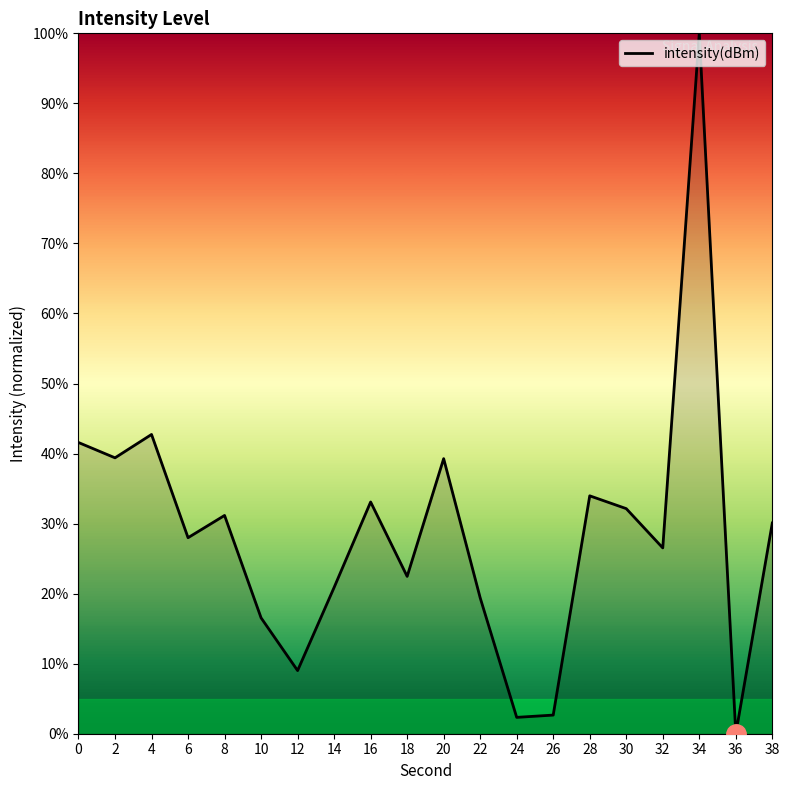

What is the difference between the second highest and second lowest values?

0.4